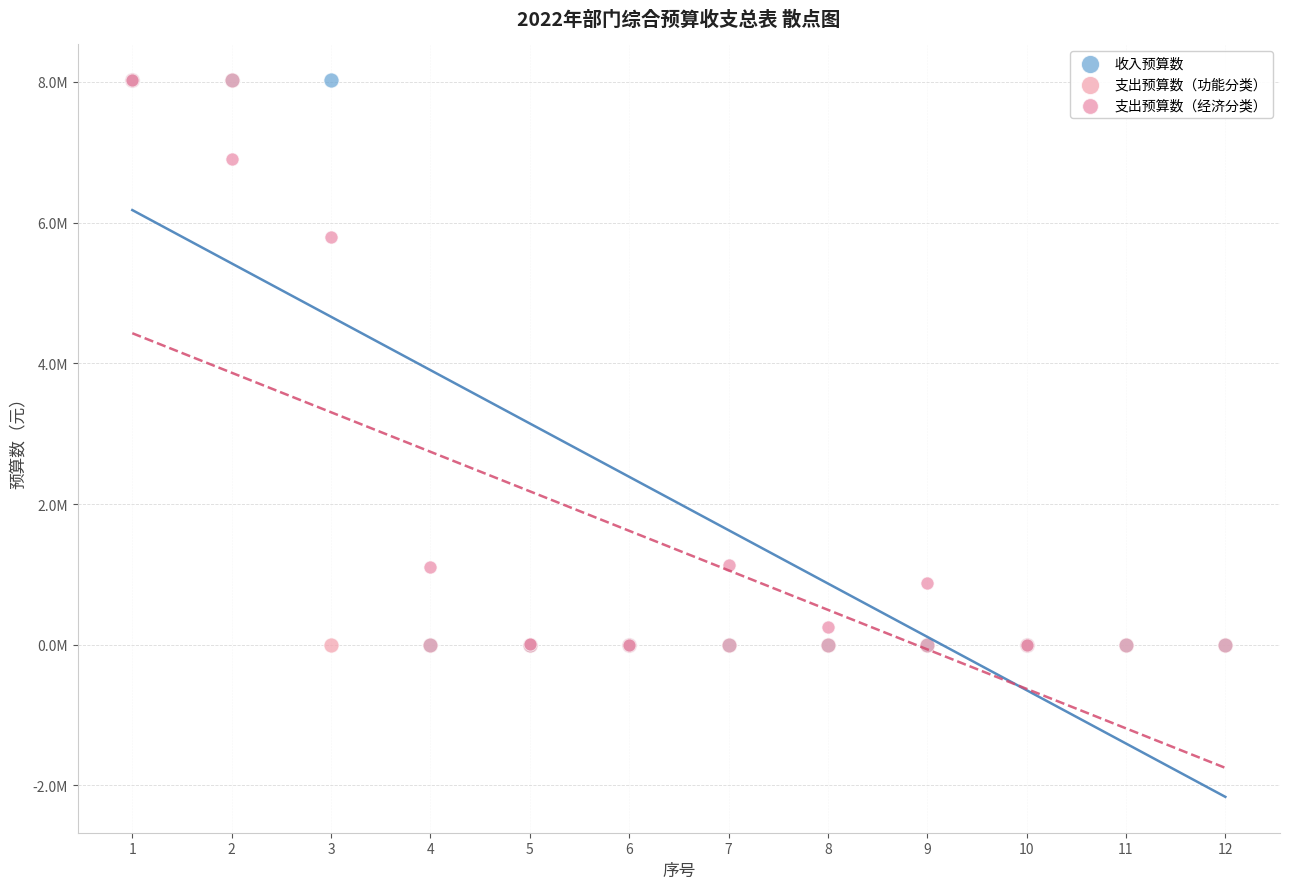

What are all the series names shown in the legend?

收入预算数, 支出预算数（功能分类）, 支出预算数（经济分类）